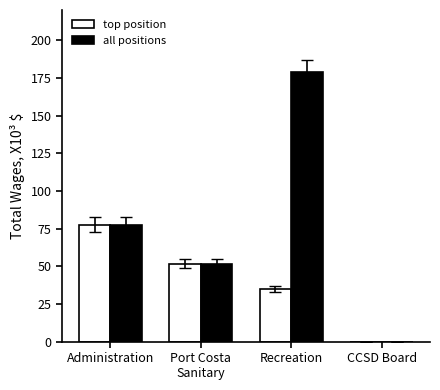

True or false: top position has a value of -25.2 at CCSD Board.

False